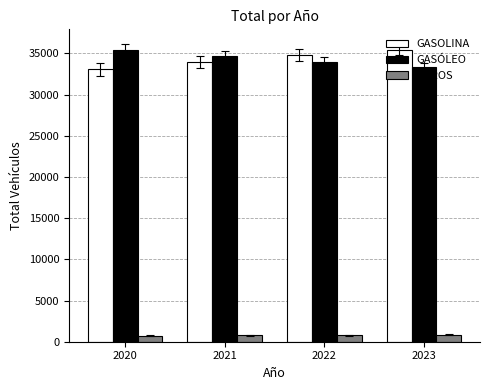

Rank the series at 2023 from highest to lowest value.

GASOLINA, GASÓLEO, OTROS